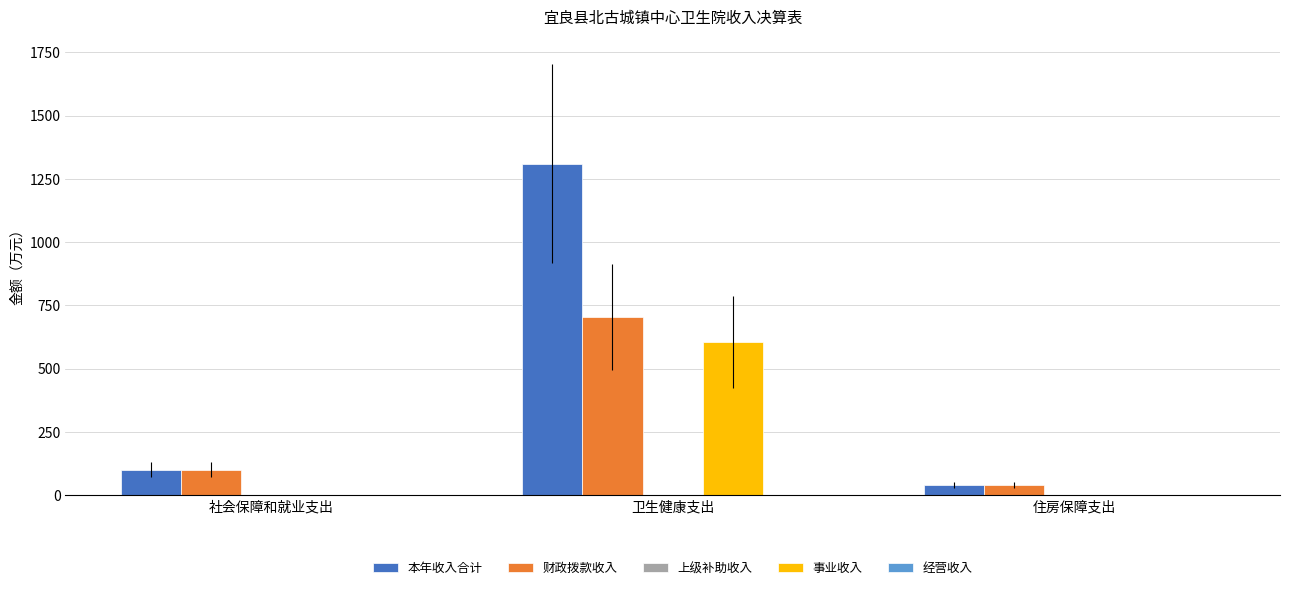

The 财政拨款收入 series shows 704.0 at 卫生健康支出. True or false?

True